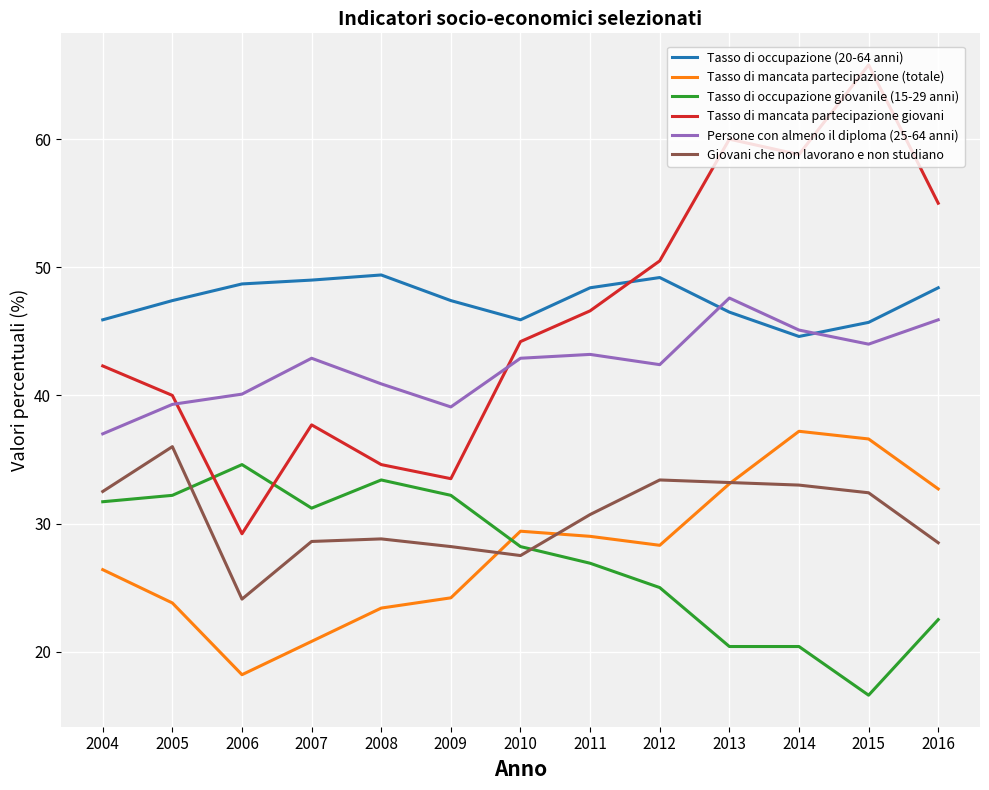

Between which two adjacent categories do Tasso di mancata partecipazione giovani and Tasso di occupazione giovanile (15-29 anni) first intersect?

2005 and 2006